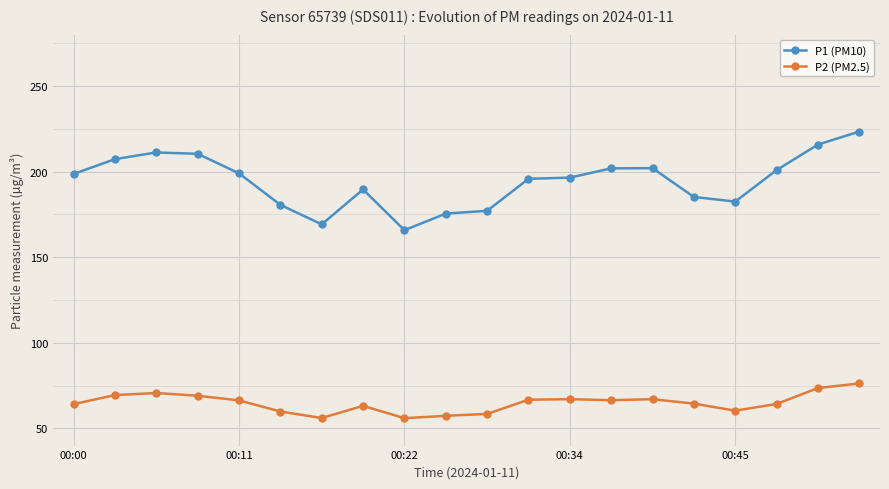

What is the average value of the P2 (PM2.5) series?

64.9